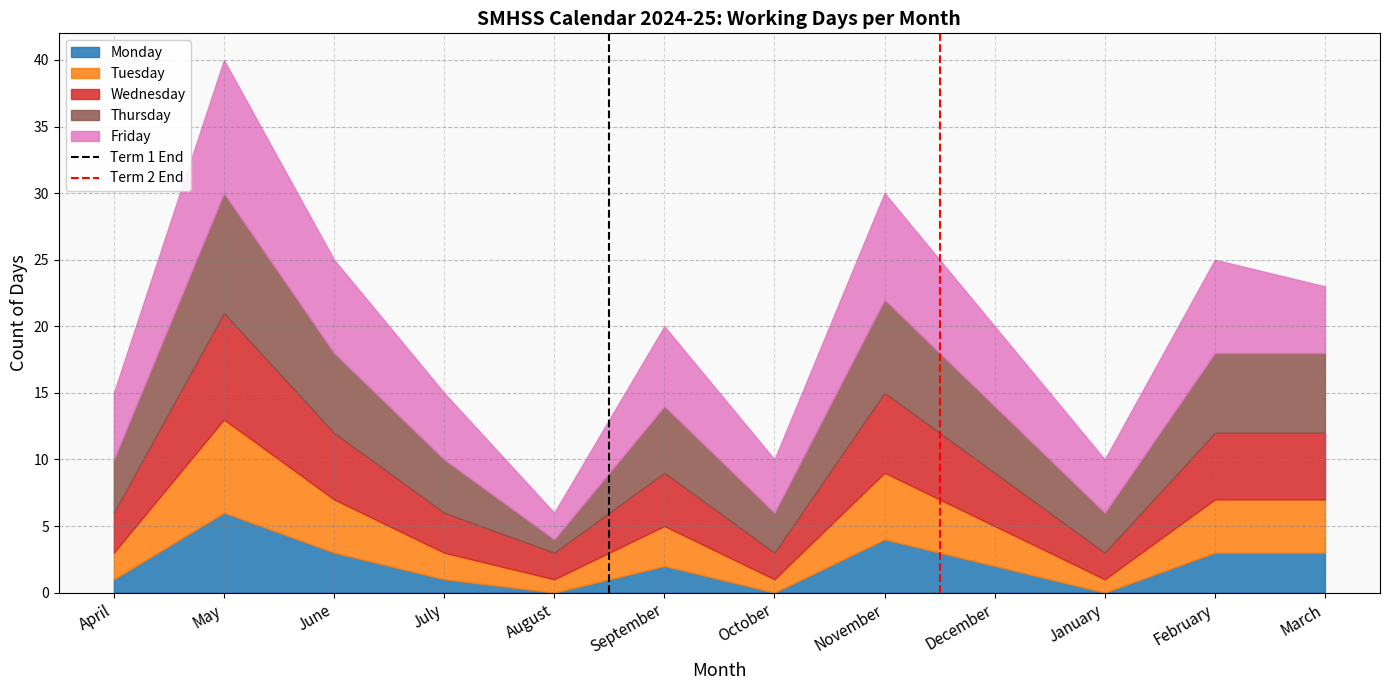

Count the Term 1 End values in the range 0 to 1.

2